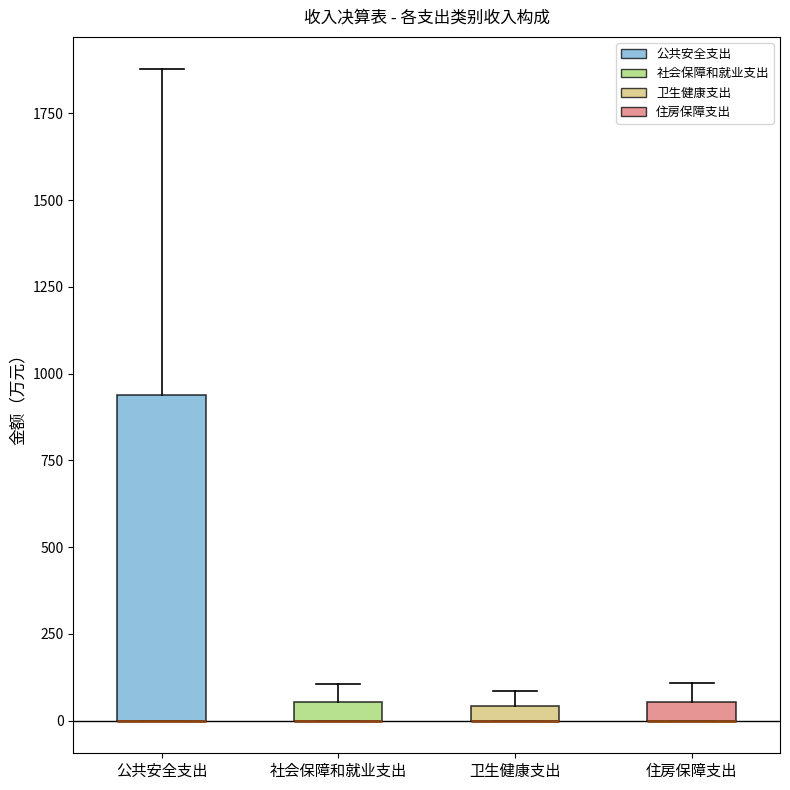

Where is the upper edge of the box for 住房保障支出 on the y-axis? The values are not printed on the chart, so give them approximately, as read against the axis.

50